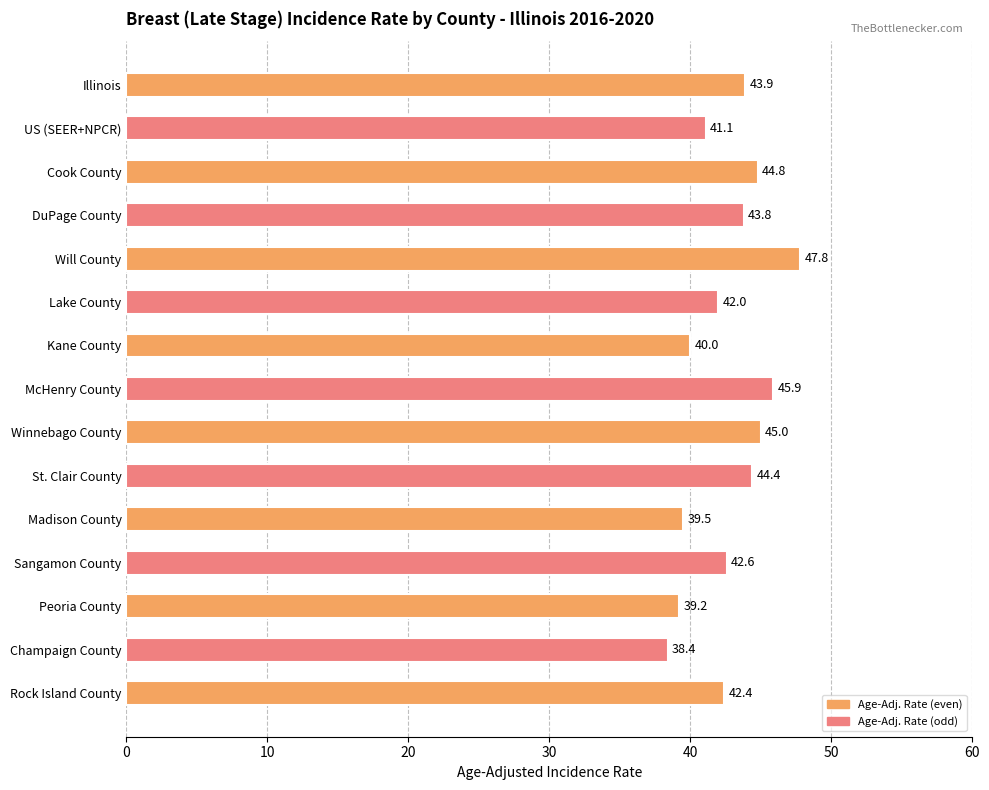

What is the label of the 12th bar from the bottom?

DuPage County